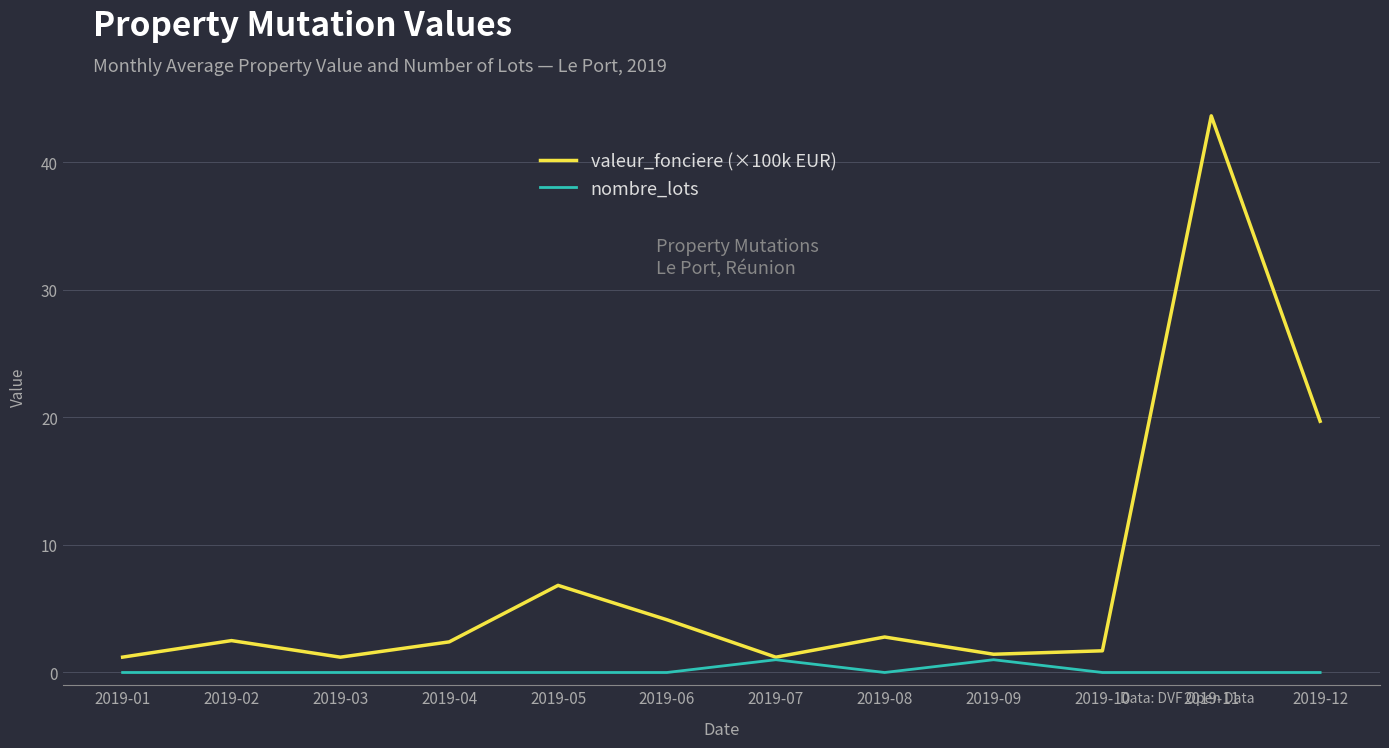

Is it true that valeur_fonciere (×100k EUR) equals 1.7 at 2019-10?

True